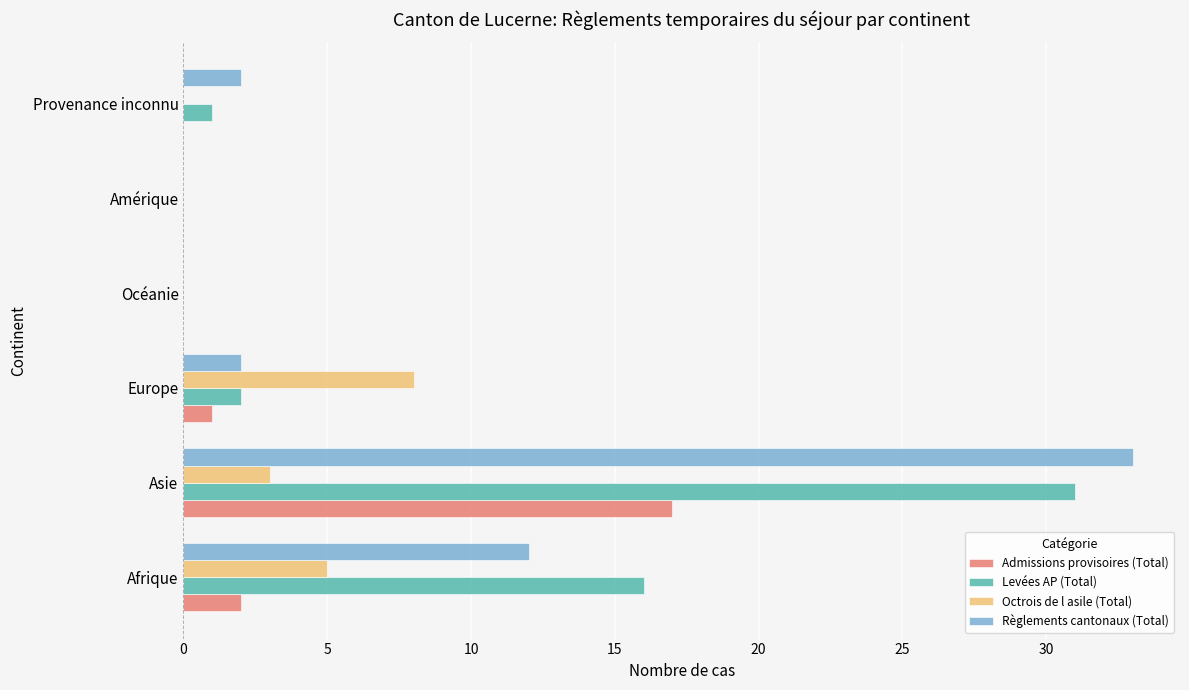

At which category is the sum across all series the highest?

Asie